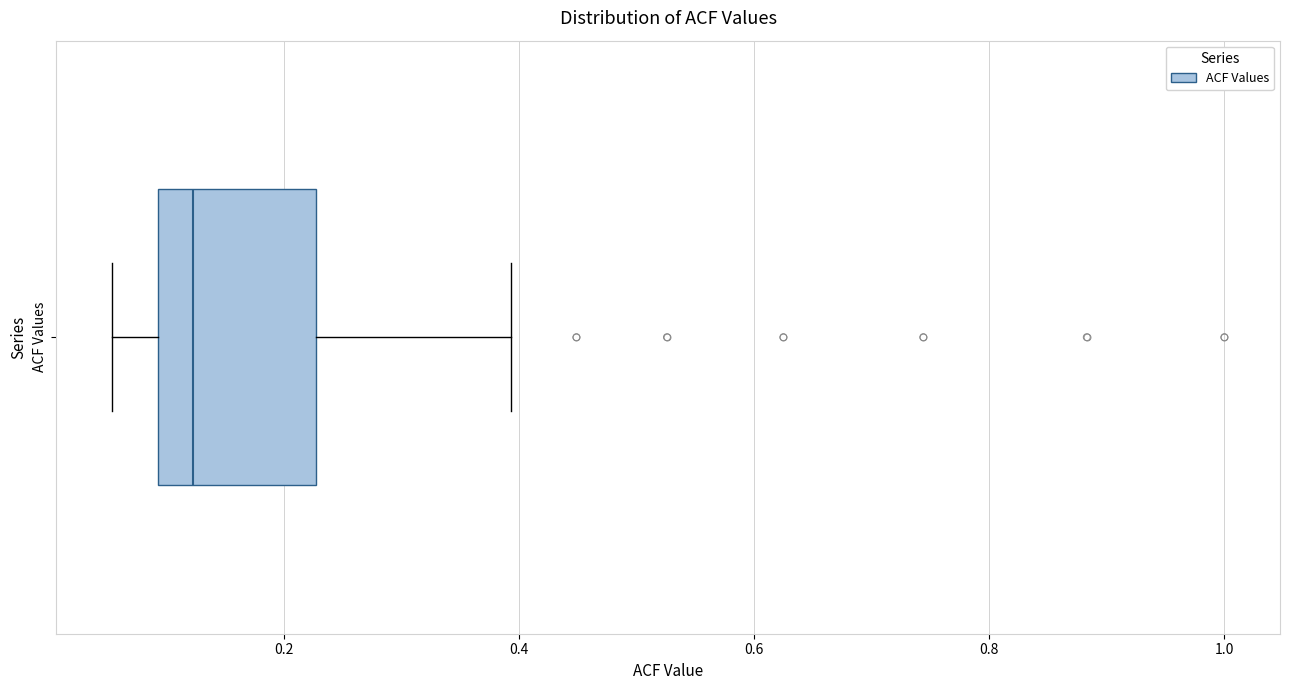

Read this box plot against the x-axis: the position of the median line, the range covered by the box, and the ends of both whiskers. The values are not printed on the chart, so give them approximately, as read against the axis.

median 0.12, box 0.10 to 0.22, whiskers 0.06 to 0.40